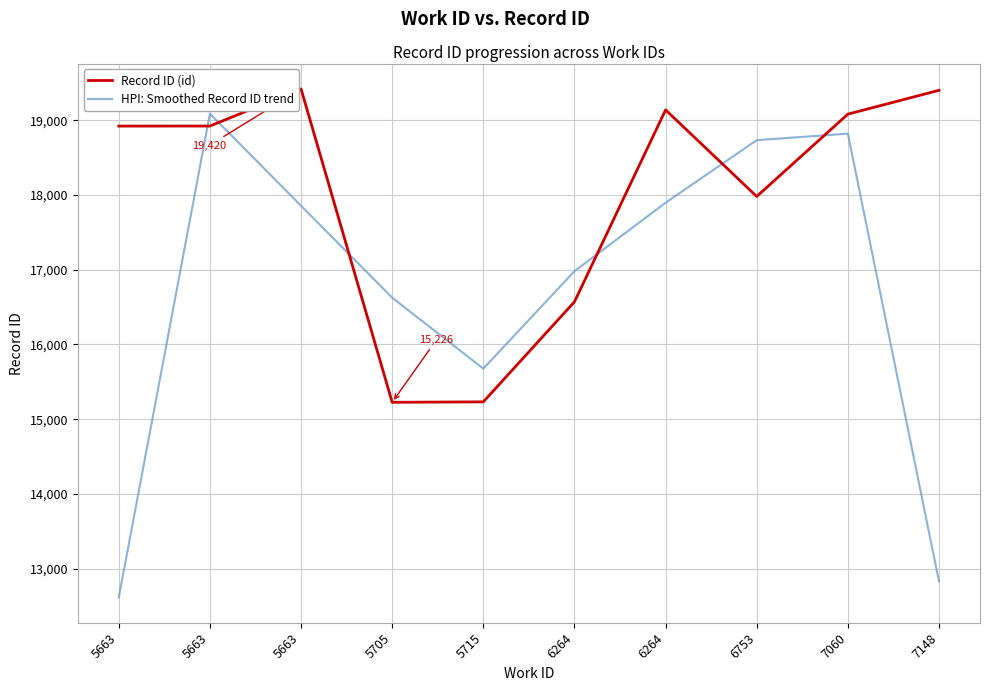

What are all the series names shown in the legend?

Record ID (id), HPI: Smoothed Record ID trend